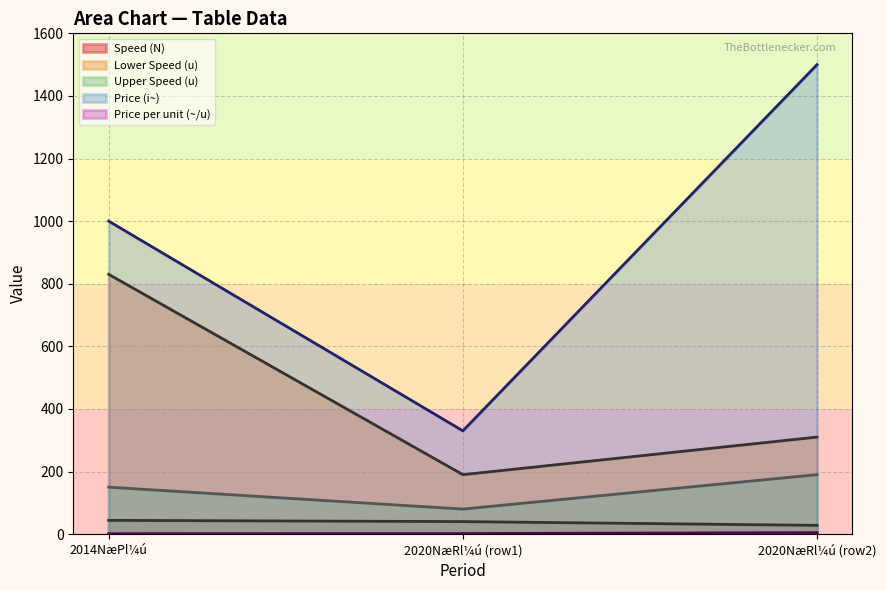

What is the difference between the highest and lowest values at 2014NæPl¼ú?

828.8